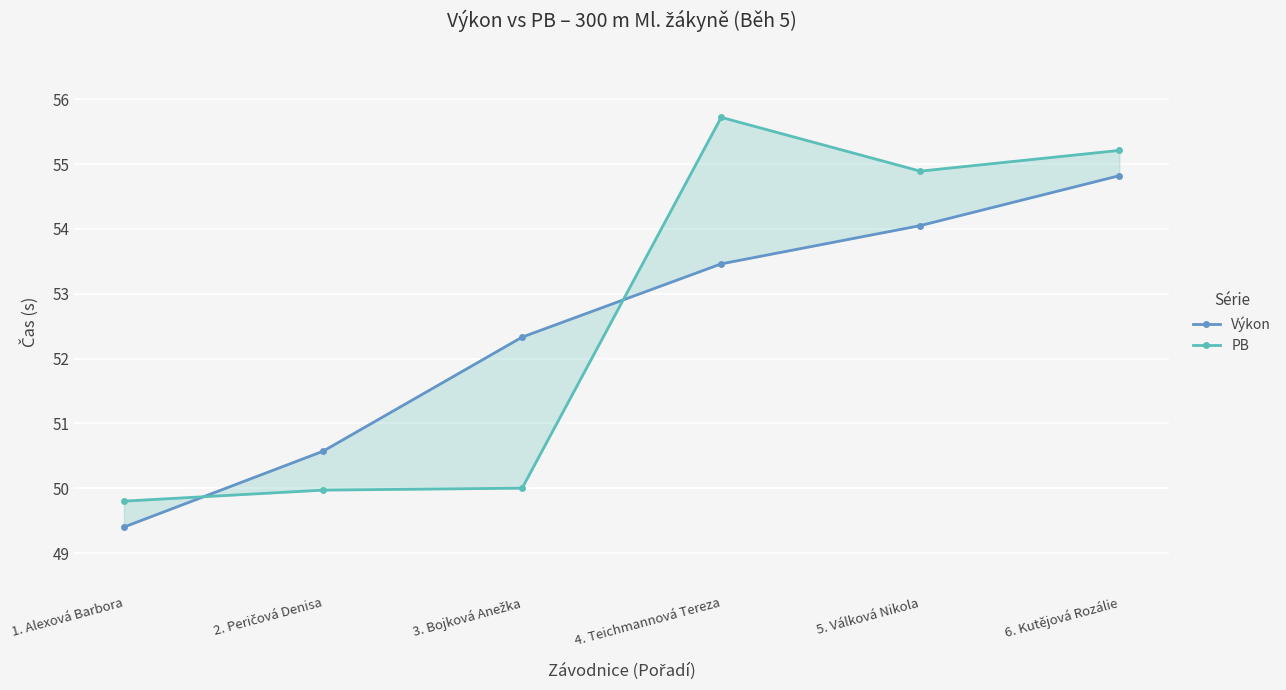

What is the difference between the second highest and second lowest values in the Výkon series?

3.5